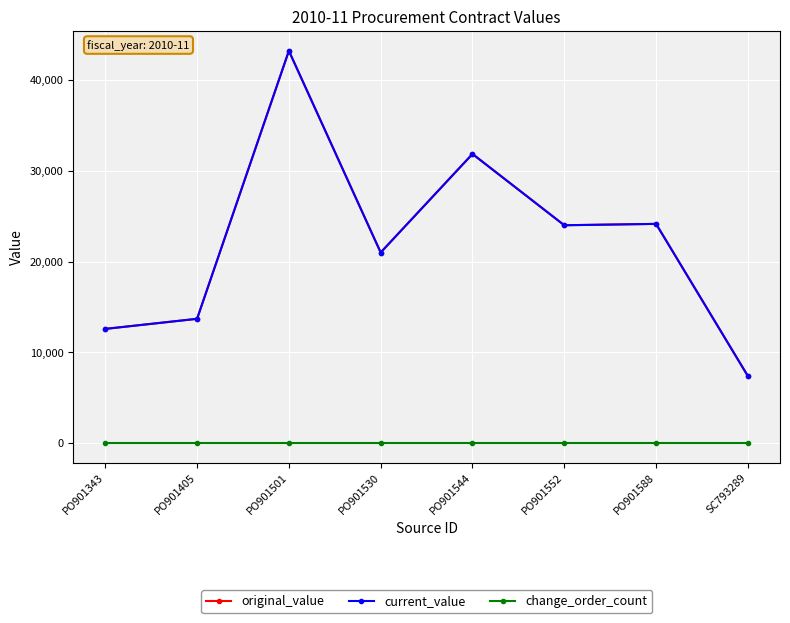

Rank the series by their maximum value, from highest to lowest.

original_value, current_value, change_order_count